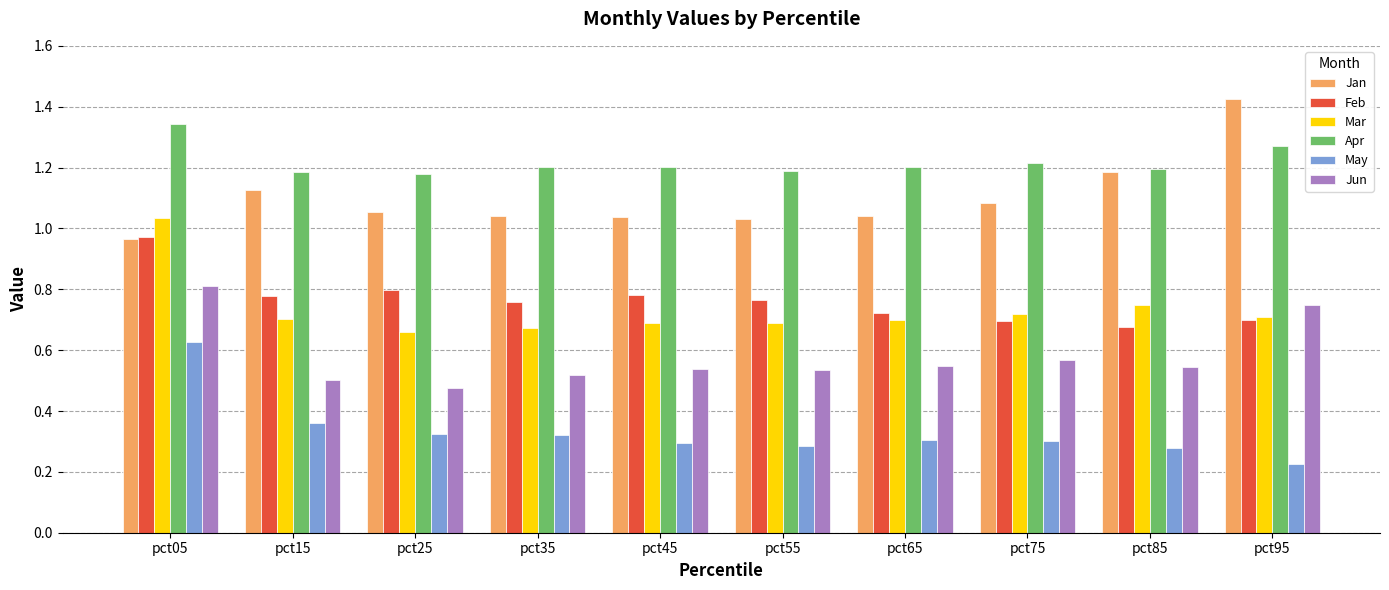

Which series has the largest total across all categories?

Apr